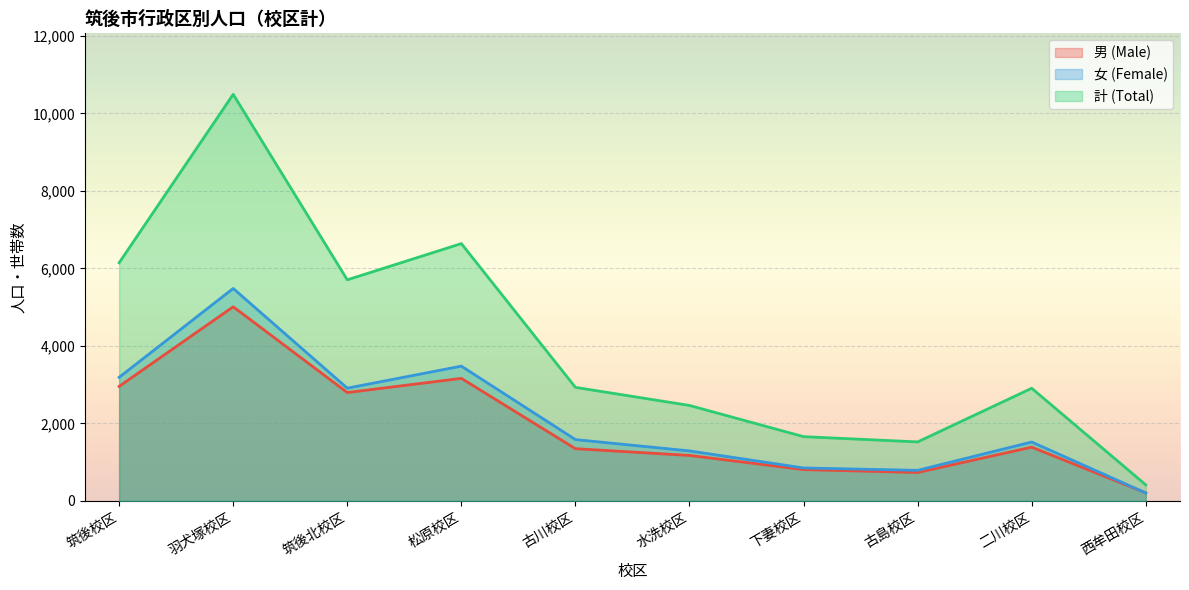

True or false: 計 (Total) has more than 1 interior local peaks.

True